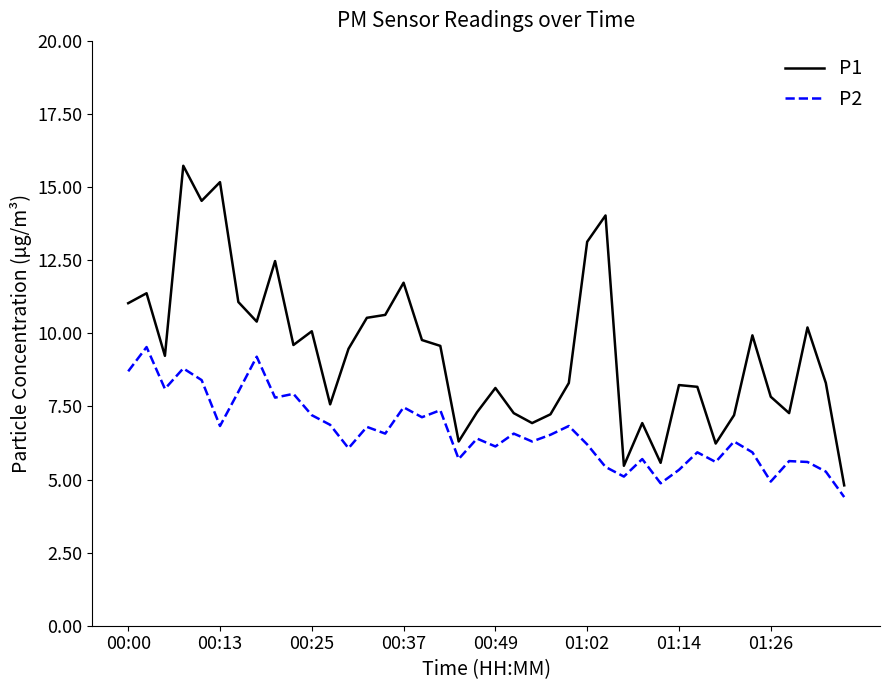

What is the minimum value for P1?

4.8